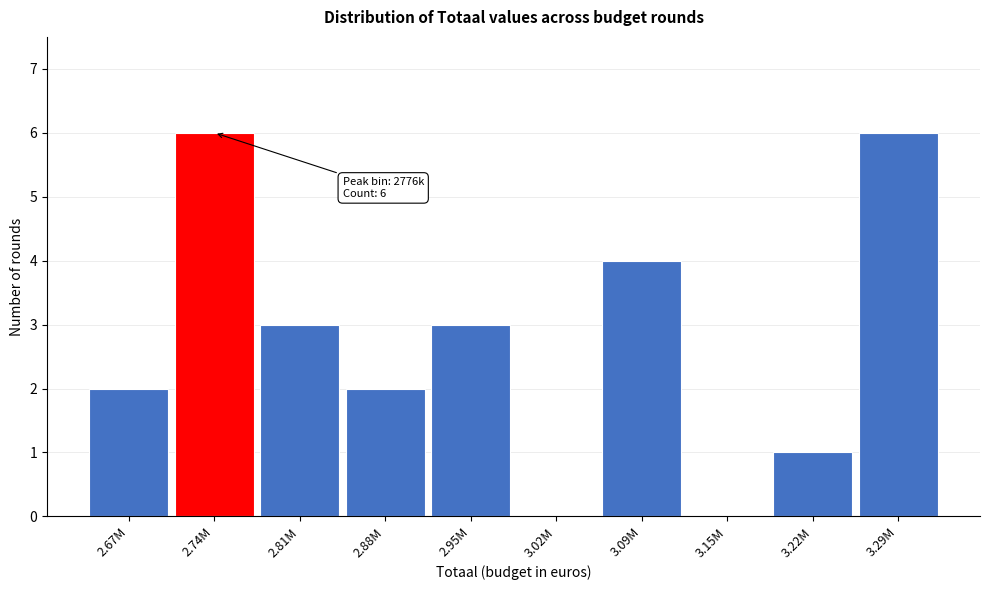

Reading left to right, extract all data points from this chart.

2.67M=2	2.74M=6	2.81M=3	2.88M=2	2.95M=3	3.02M=0	3.09M=4	3.15M=0	3.22M=1	3.29M=6